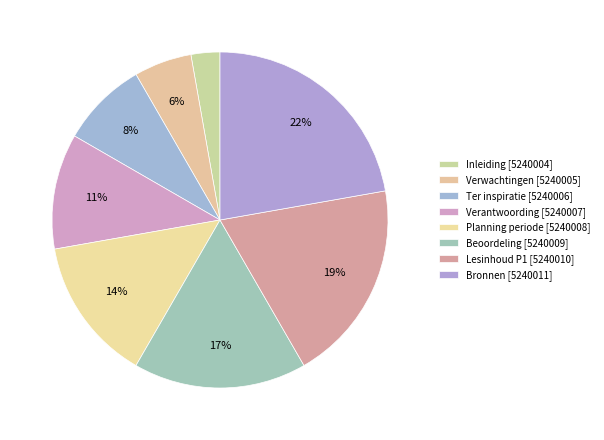

How many slices are in this pie chart?

8